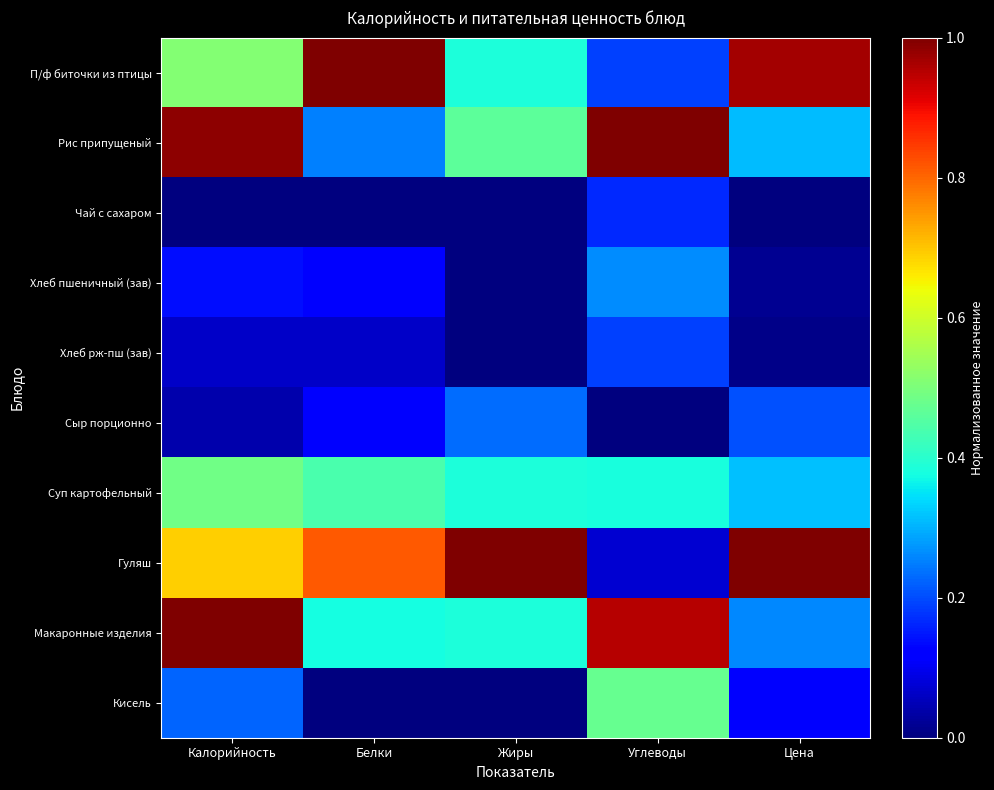

Rank the series by their maximum value, from lowest to highest.

Чай с сахаром, Хлеб рж-пш (зав), Сыр порционно, Хлеб пшеничный (зав), Кисель, Суп картофельный, П/ф биточки из птицы, Рис припущеный, Гуляш, Макаронные изделия